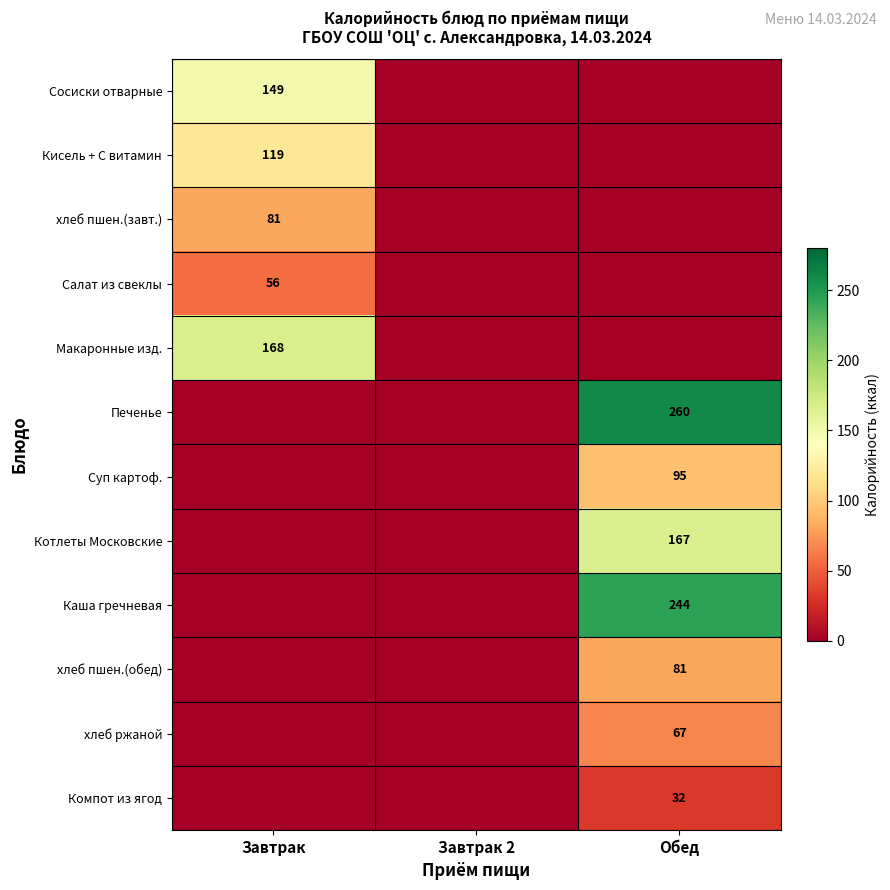

True or false: Кисель + С витамин has a value of 119 at Завтрак.

True